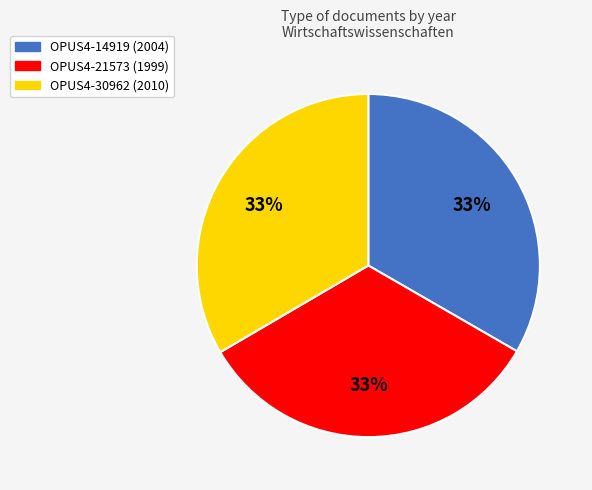

To the nearest percent, what is the average slice percentage?

33%